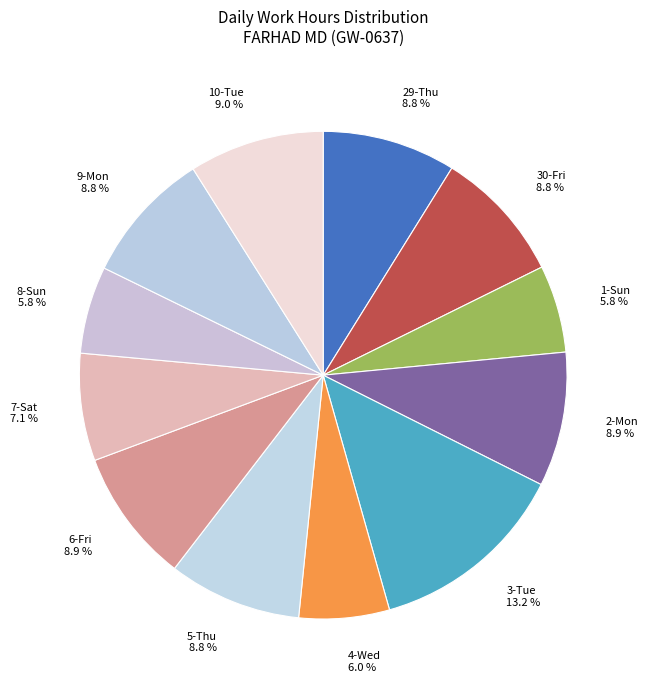

What percentage is the 30-Fri slice, to the nearest percent?

9%